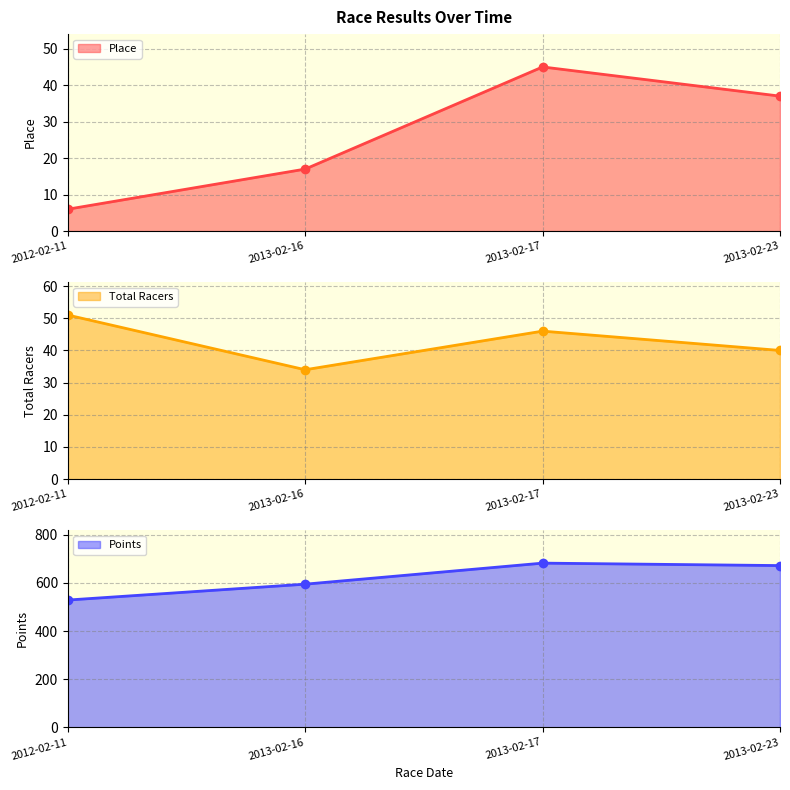

Rank the series at 2012-02-11 from lowest to highest value.

Place, Total Racers, Points